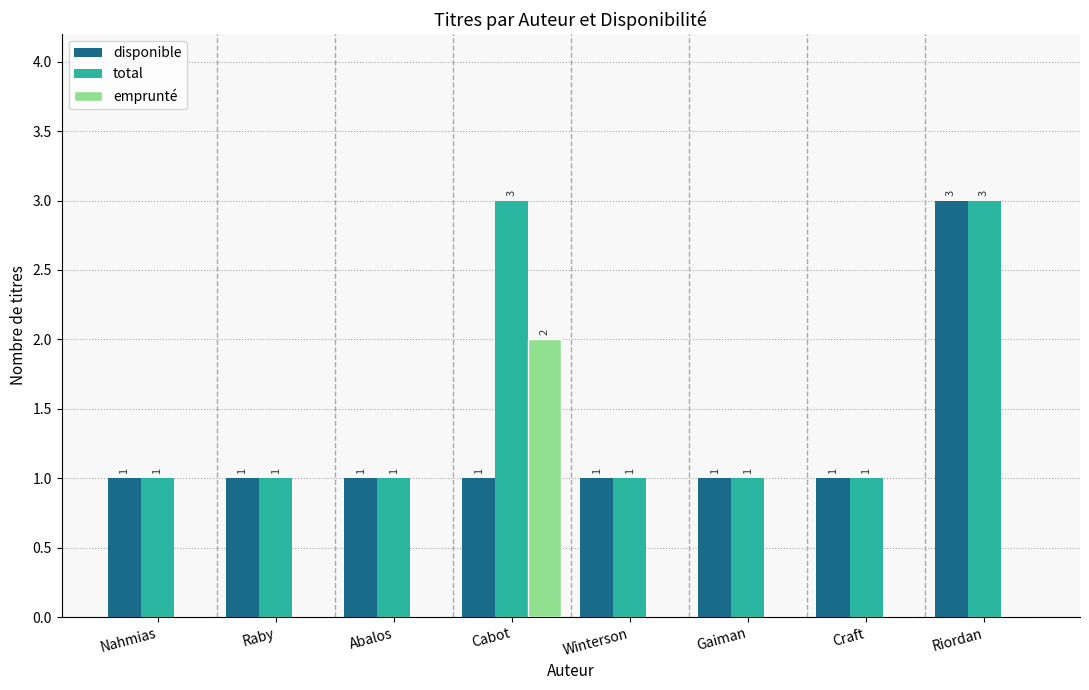

What is the spread (max minus min) of values at Winterson?

1